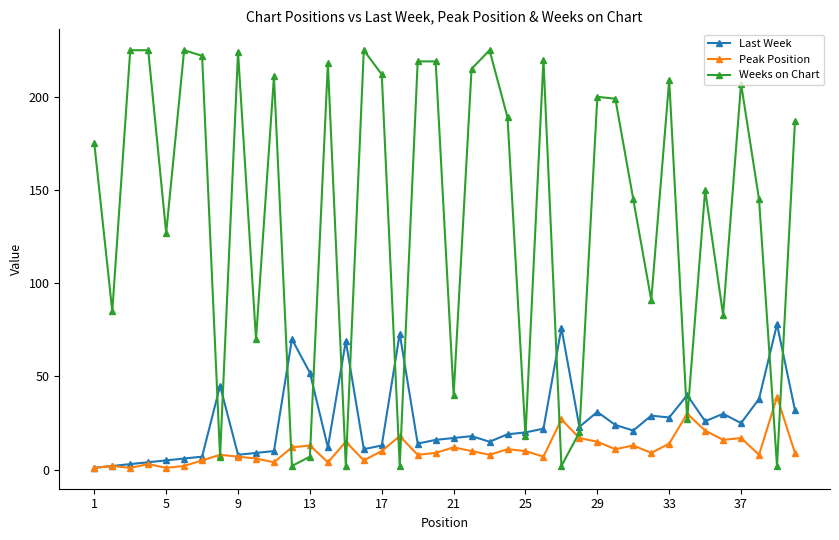

What is the highest value of the Peak Position series?

39